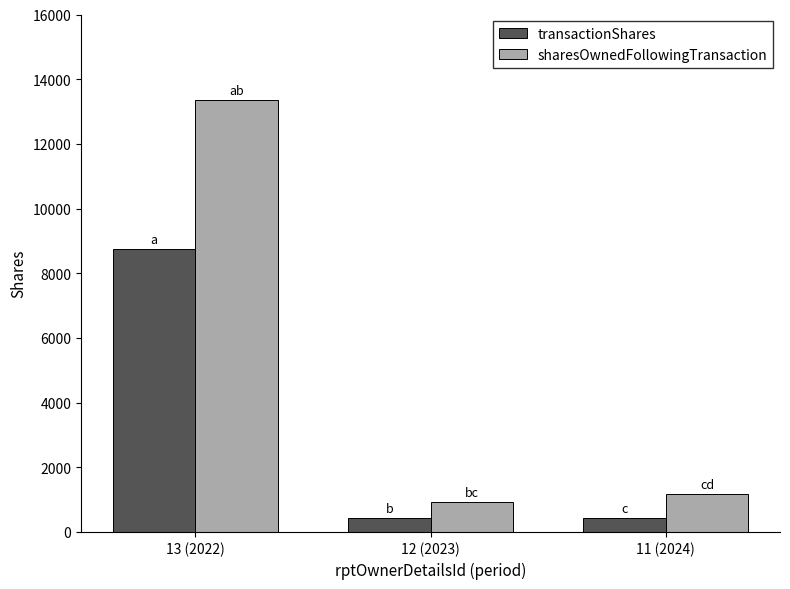

Which series has the largest total across all categories?

sharesOwnedFollowingTransaction